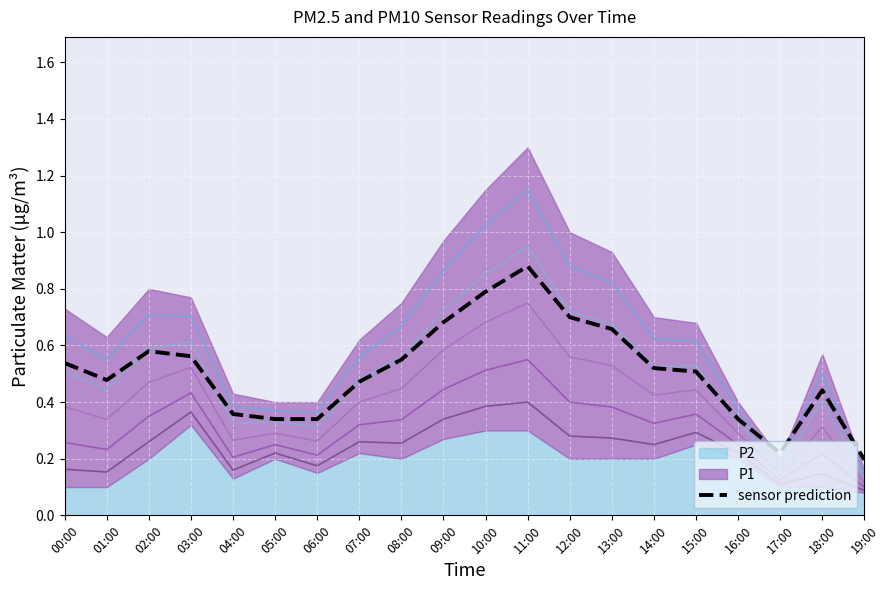

Rank the categories by value from lowest to highest.

19:00, 17:00, 05:00, 06:00, 16:00, 04:00, 18:00, 07:00, 01:00, 15:00, 14:00, 00:00, 08:00, 03:00, 02:00, 13:00, 09:00, 12:00, 10:00, 11:00